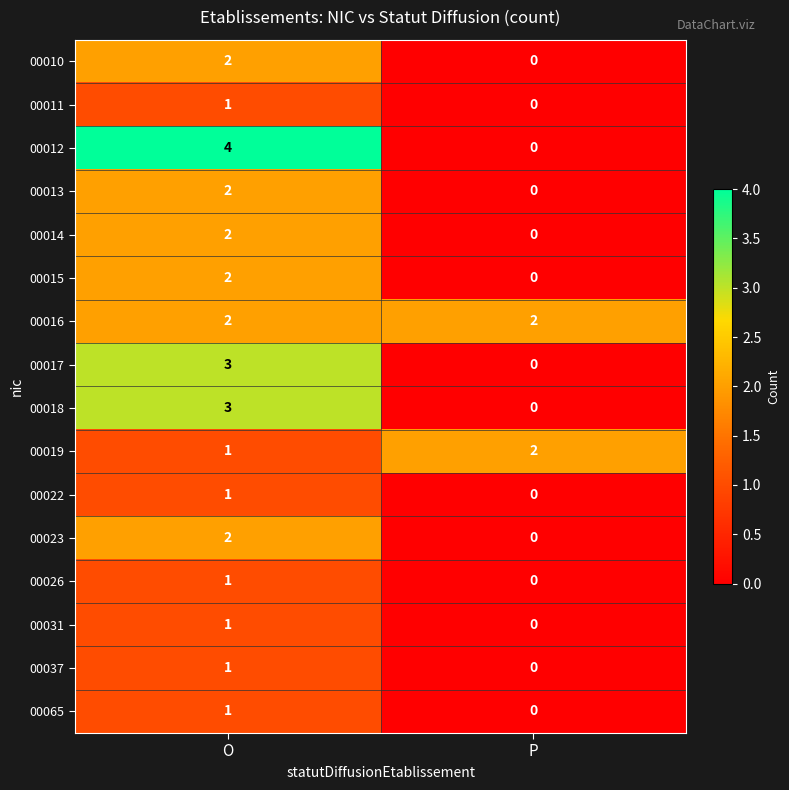

What is the difference between the maximum and minimum values in the 00012 series?

4